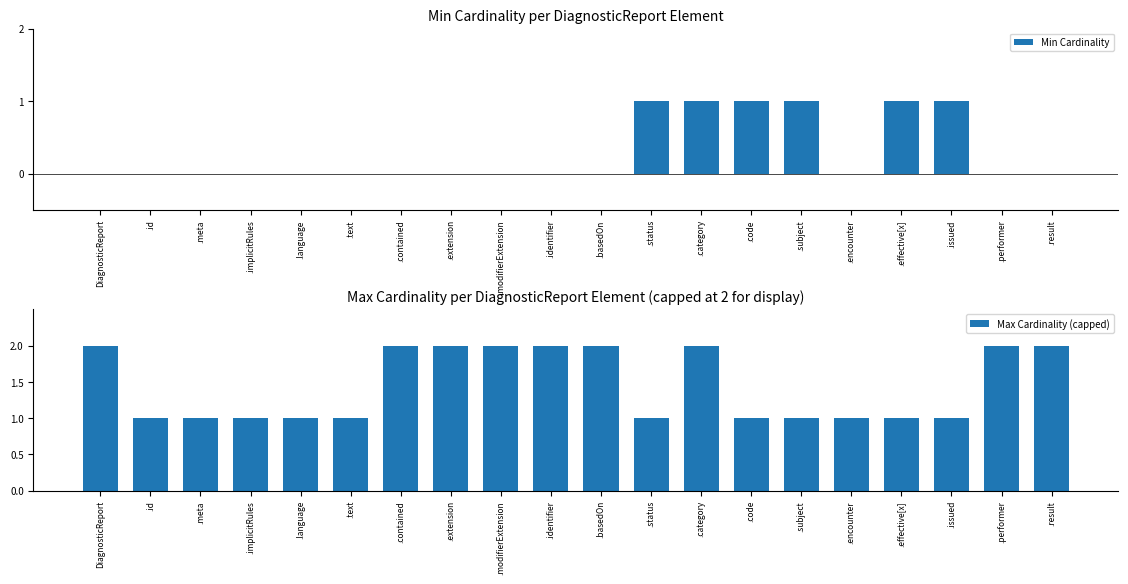

Count the number of data series in this chart.

2